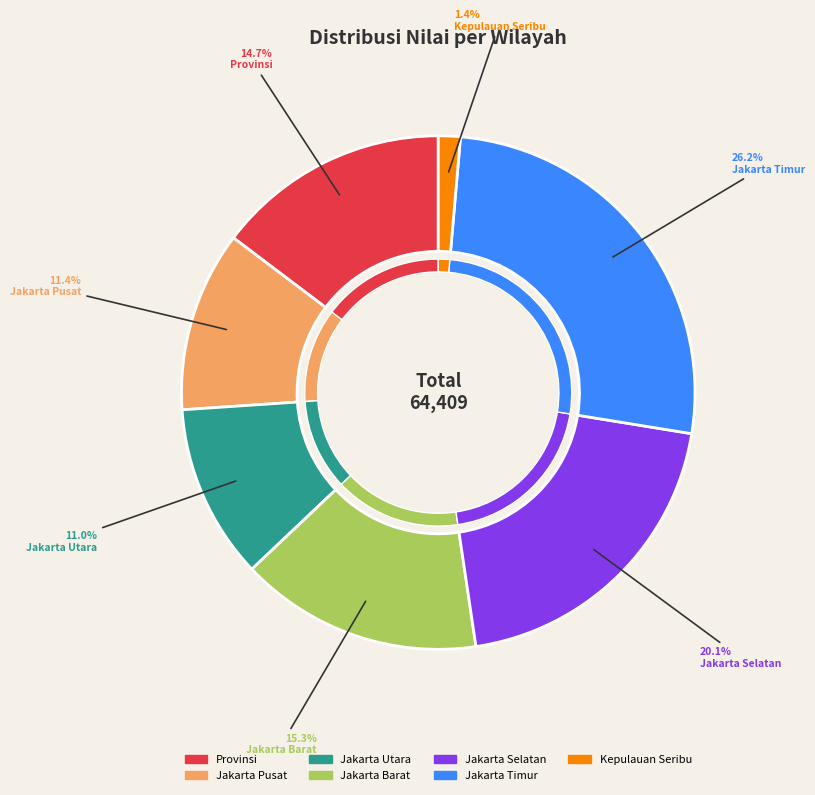

What is the ratio of the value at Provinsi to the value at Jakarta Pusat?

1.3